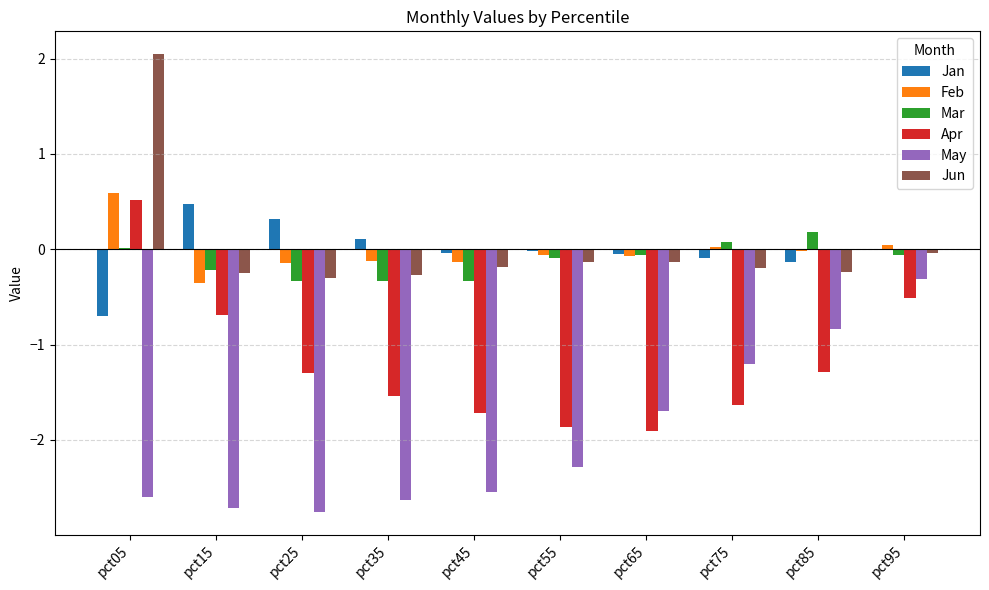

Is the value of Jan at pct05 greater than the value of May at pct45?

Yes